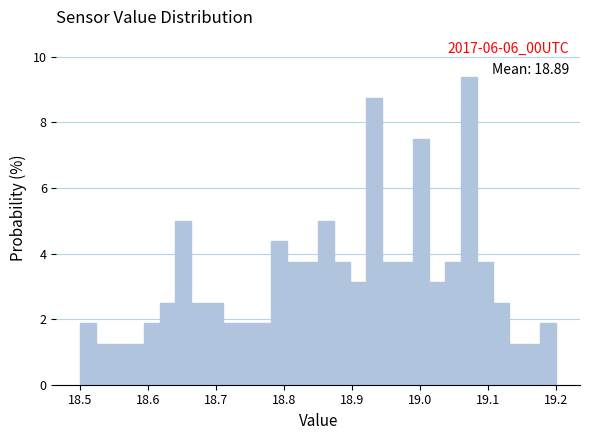

Read against the x-axis, roughly where is the centre of the tallest bar?

19.07